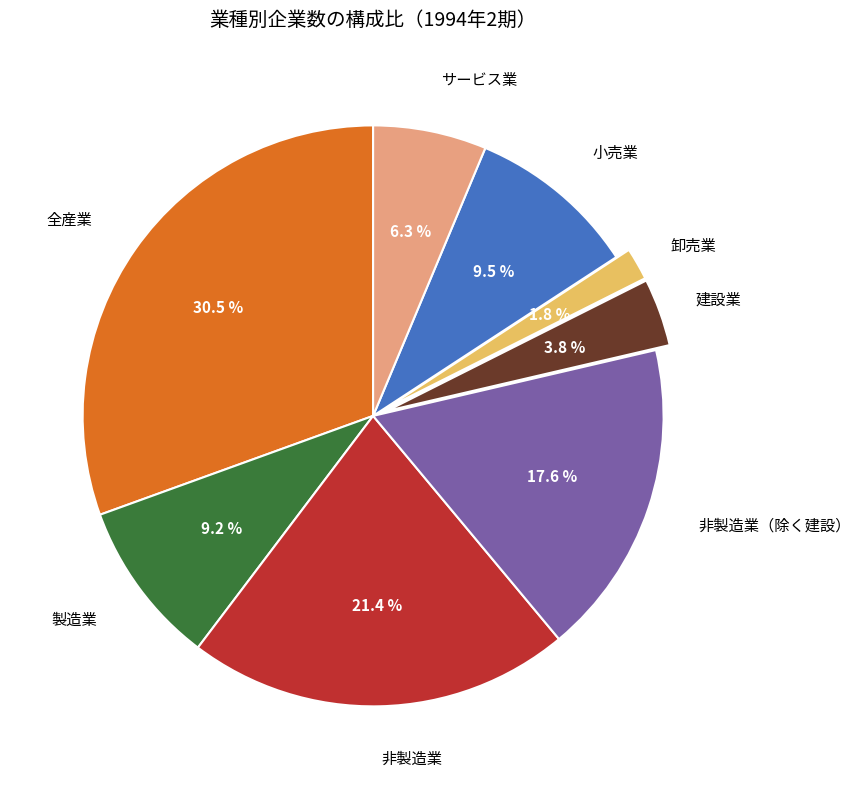

To the nearest percent, what is the difference between the largest and smallest slice percentages?

29%